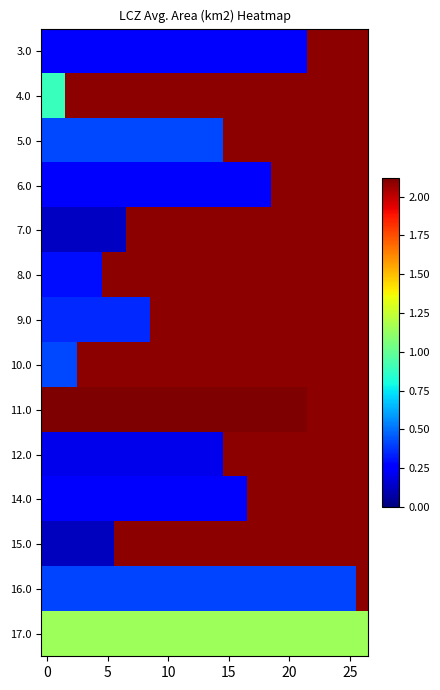

Rank the series by their maximum value, from lowest to highest.

15.0, 7.0, 12.0, 14.0, 3.0, 6.0, 8.0, 9.0, 16.0, 10.0, 5.0, 4.0, 17.0, 11.0